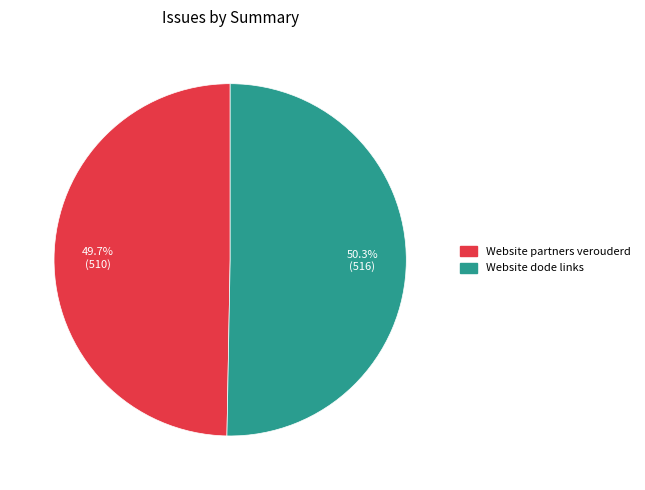

To the nearest percent, what is the combined percentage of Website partners verouderd and Website dode links?

100%